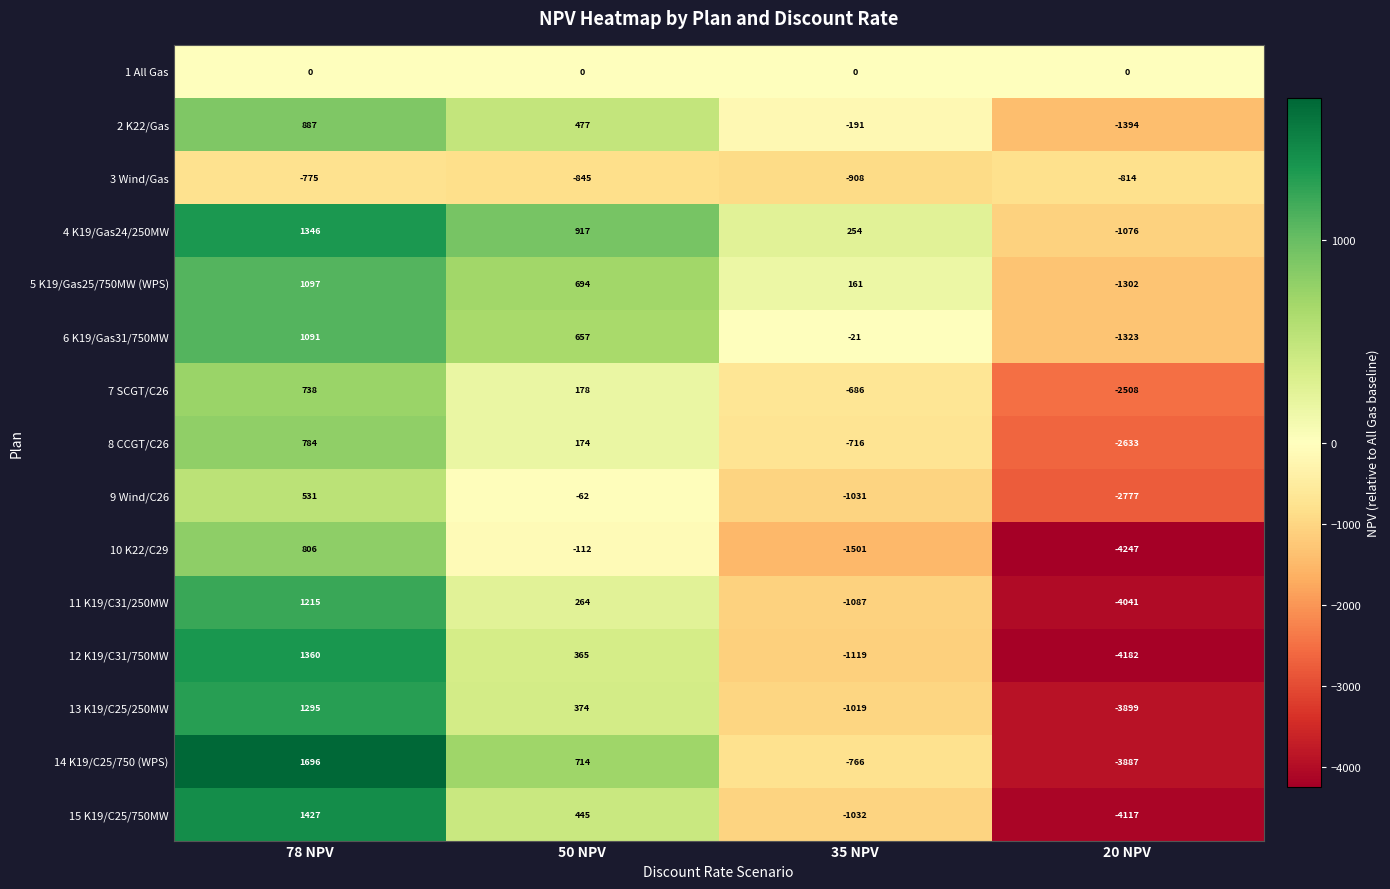

At how many categories does at least one series exceed 971?

1